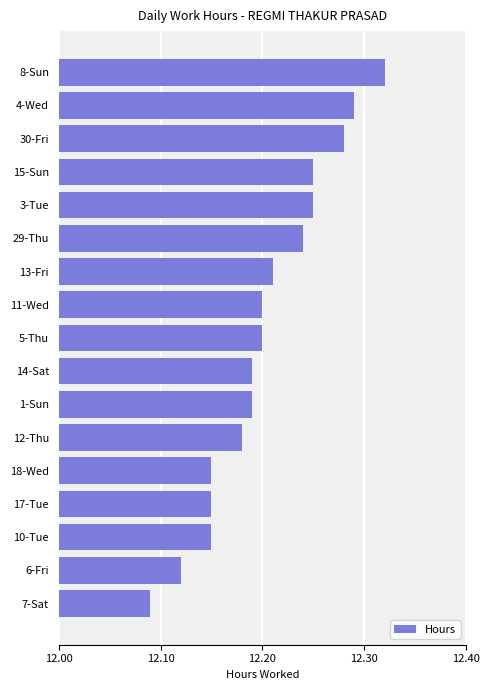

What is the sum of the values at 4-Wed and 13-Fri?

24.5